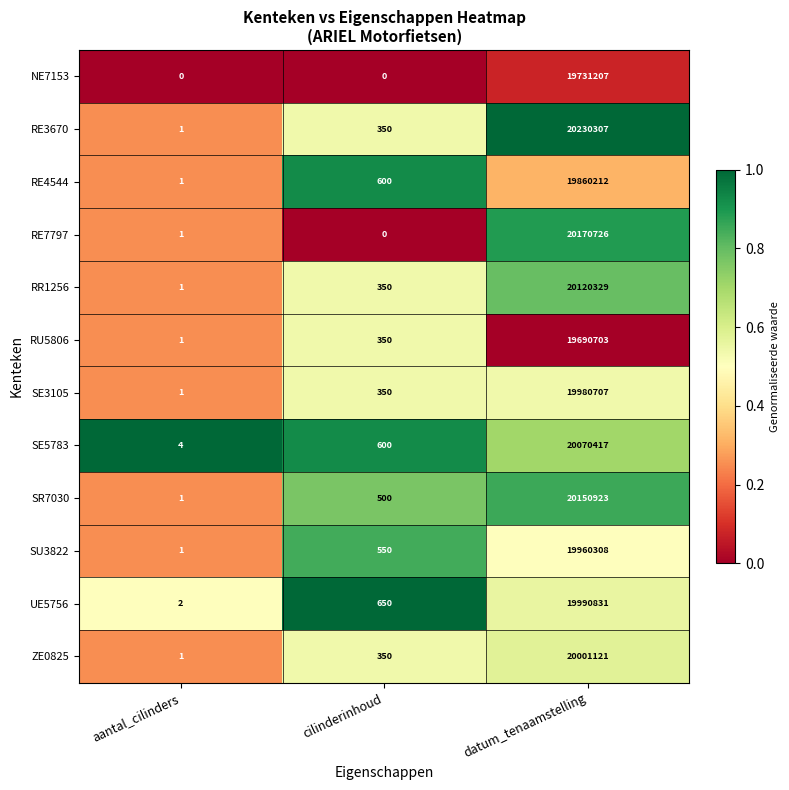

What is the maximum value for RR1256?

20120329